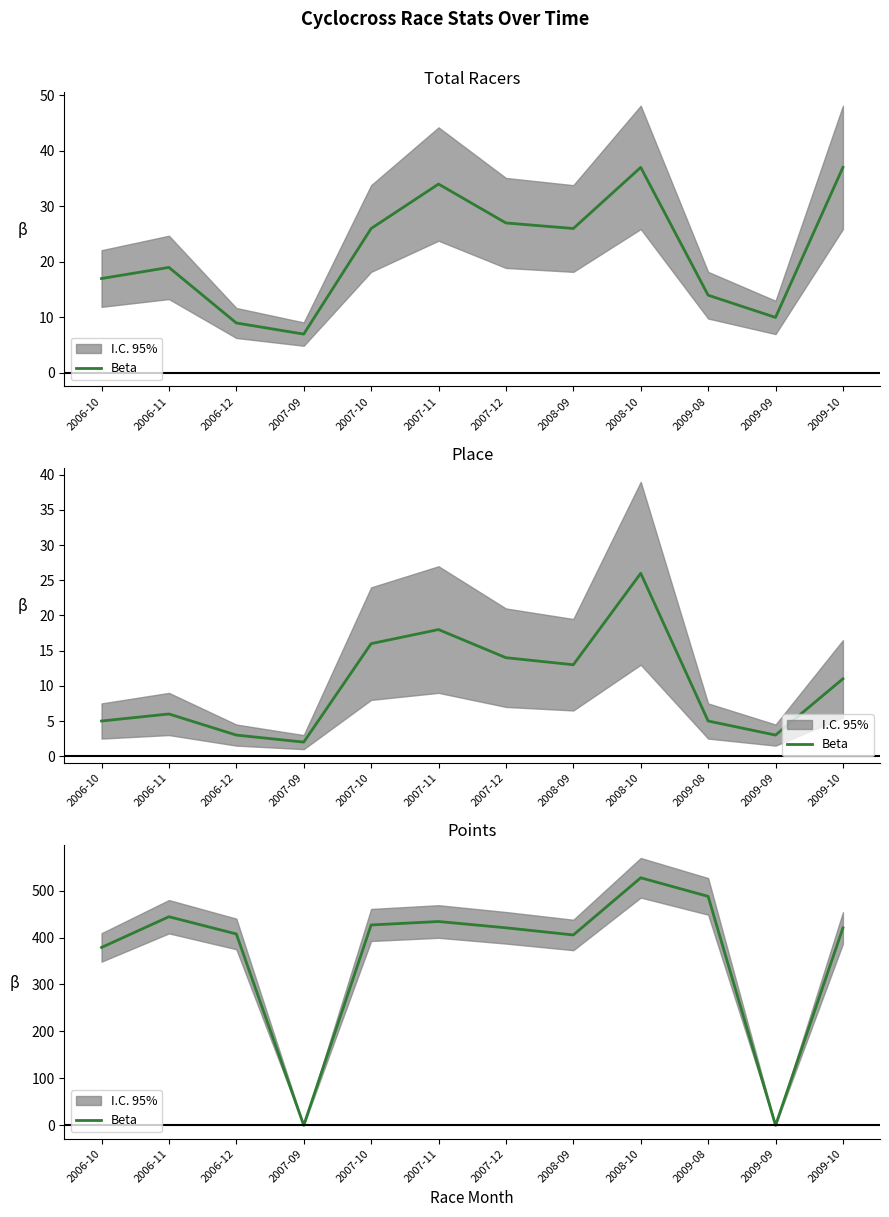

What position from the right is 2009-08?

3